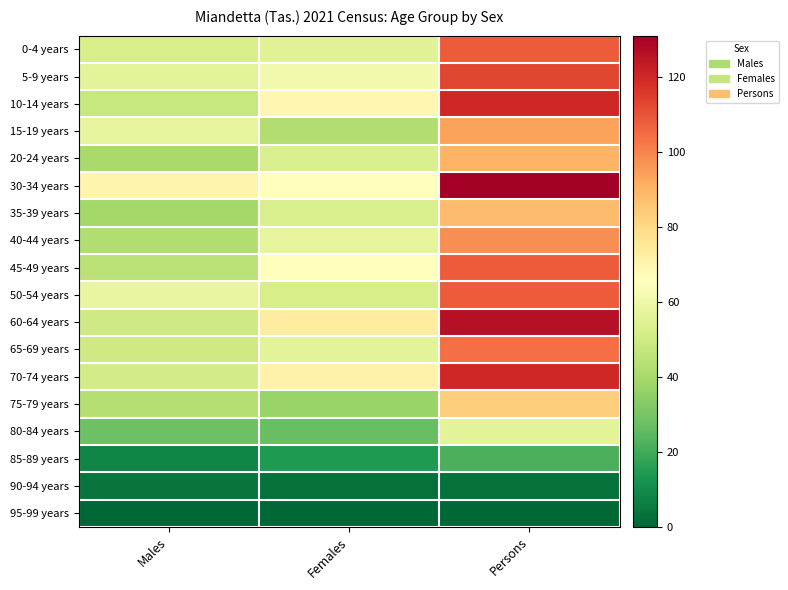

What is the total value across all series at Males?

741